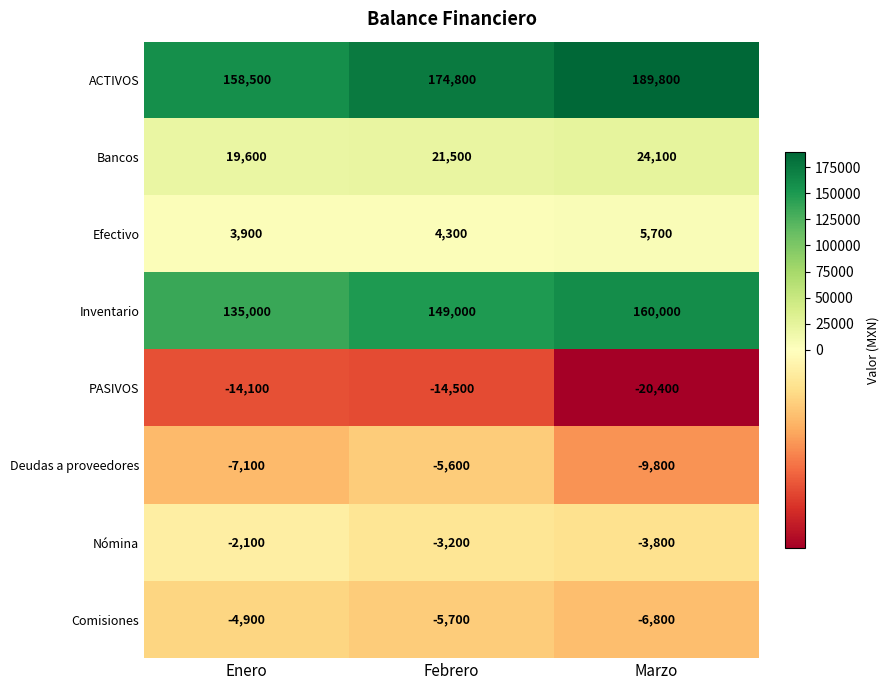

How many series are shown in this chart?

8